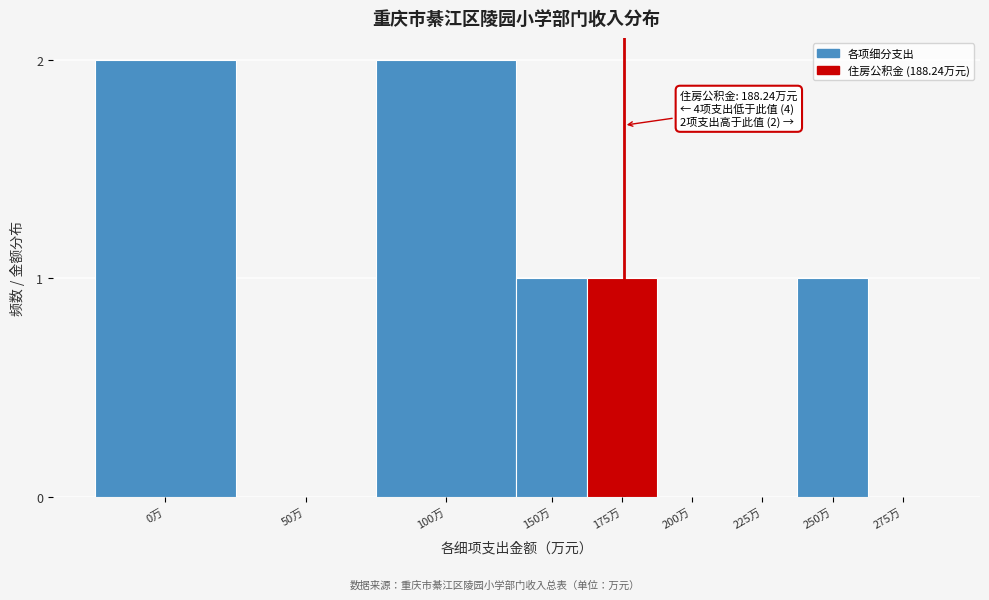

Reading right to left, what are all the values shown in this chart?

275万=0	250万=1	225万=0	200万=0	175万=1	150万=1	100万=2	50万=0	0万=2